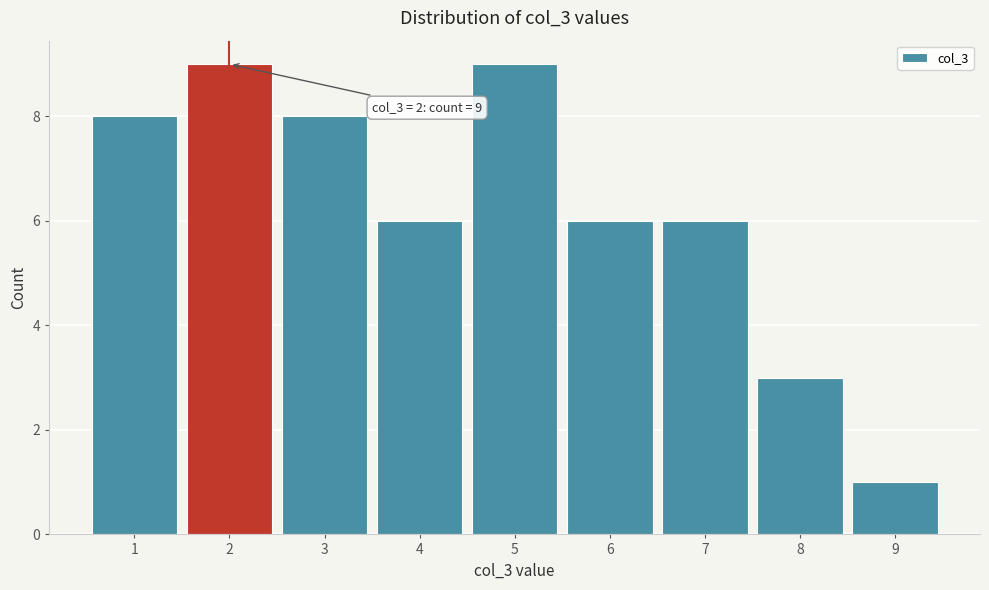

Reading right to left, list all the values displayed in this chart.

1	3	6	6	9	6	8	9	8